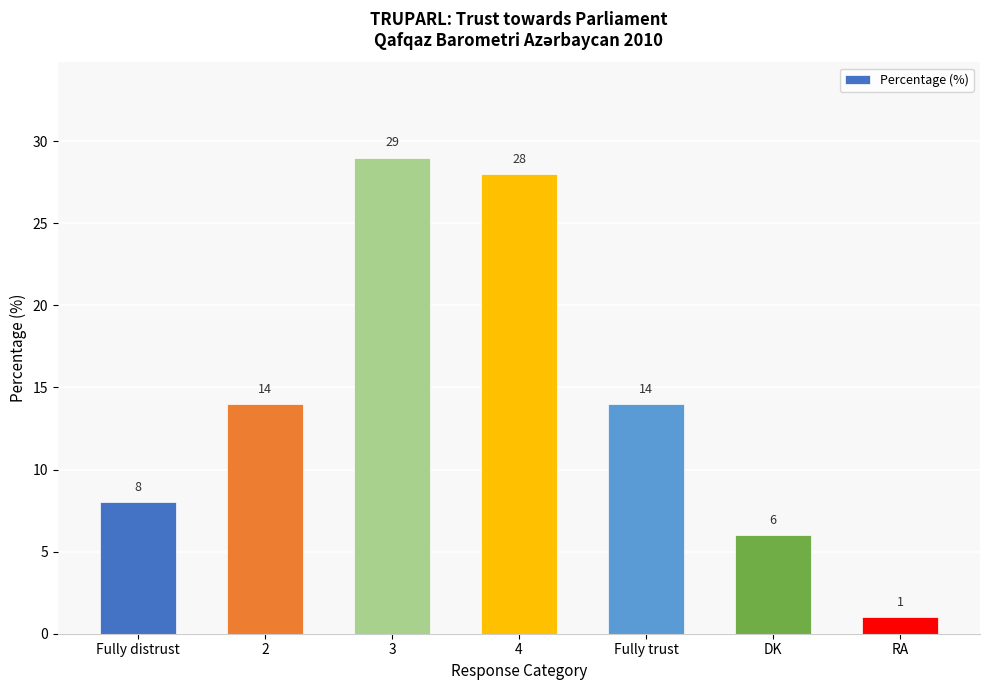

What is the difference between the second highest and minimum values?

27